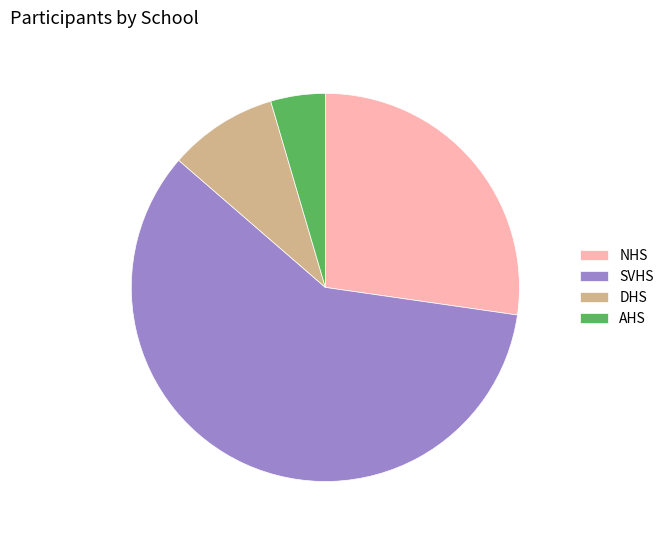

Is it true that DHS is 4% of the pie?

False